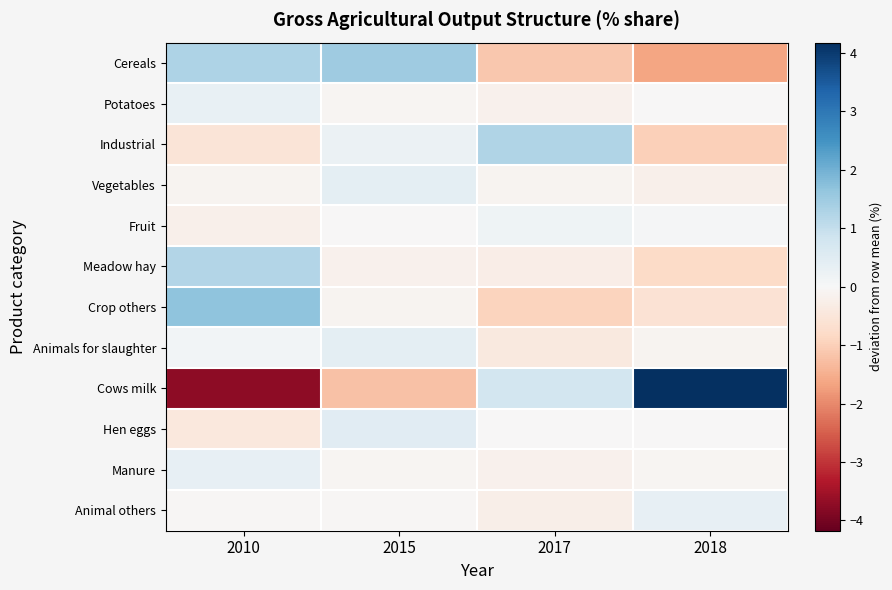

Reading left to right, what are all the values shown in this chart?

Cereals: 2010=1.3	2015=1.5	2017=-1.1	2018=-1.7
Potatoes: 2010=0.3	2015=-0.1	2017=-0.2	2018=-0.0
Industrial: 2010=-0.5	2015=0.3	2017=1.3	2018=-1.0
Vegetables: 2010=-0.1	2015=0.4	2017=-0.1	2018=-0.2
Fruit: 2010=-0.2	2015=-0.0	2017=0.2	2018=0.1
Meadow hay: 2010=1.2	2015=-0.2	2017=-0.3	2018=-0.8
Crop others: 2010=1.7	2015=-0.1	2017=-0.9	2018=-0.6
Animals for slaughter: 2010=0.1	2015=0.4	2017=-0.4	2018=-0.1
Cows milk: 2010=-3.7	2015=-1.2	2017=0.8	2018=4.2
Hen eggs: 2010=-0.4	2015=0.5	2017=-0.0	2018=-0.0
Manure: 2010=0.3	2015=-0.1	2017=-0.2	2018=-0.1
Animal others: 2010=-0.0	2015=-0.0	2017=-0.2	2018=0.3